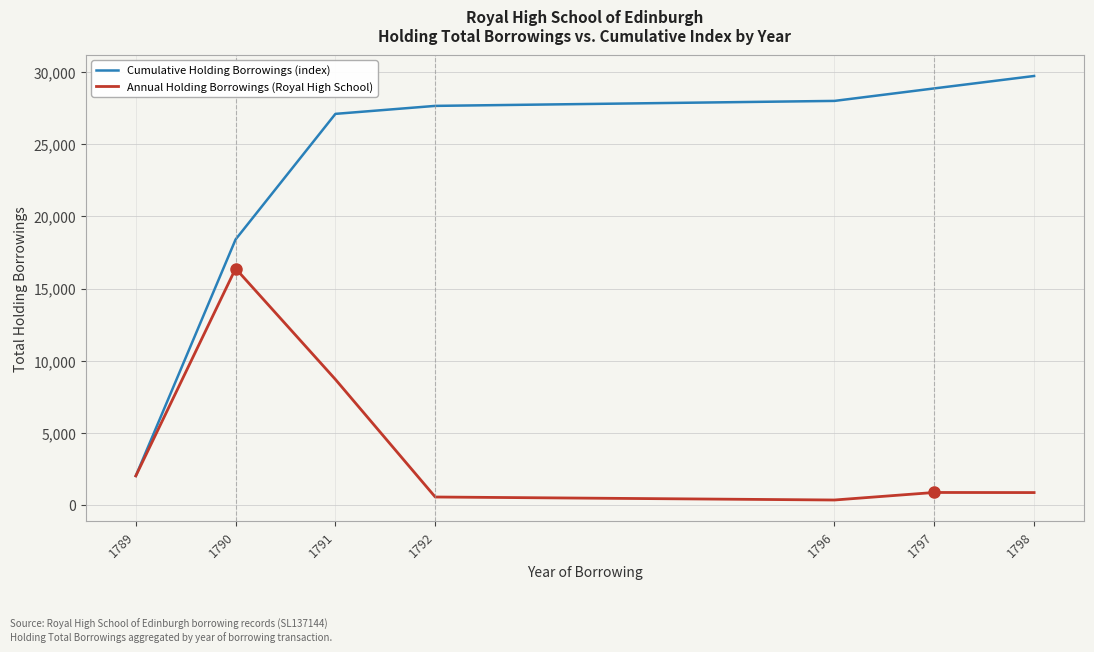

What is the average value of the Cumulative Holding Borrowings (index) series?

23113